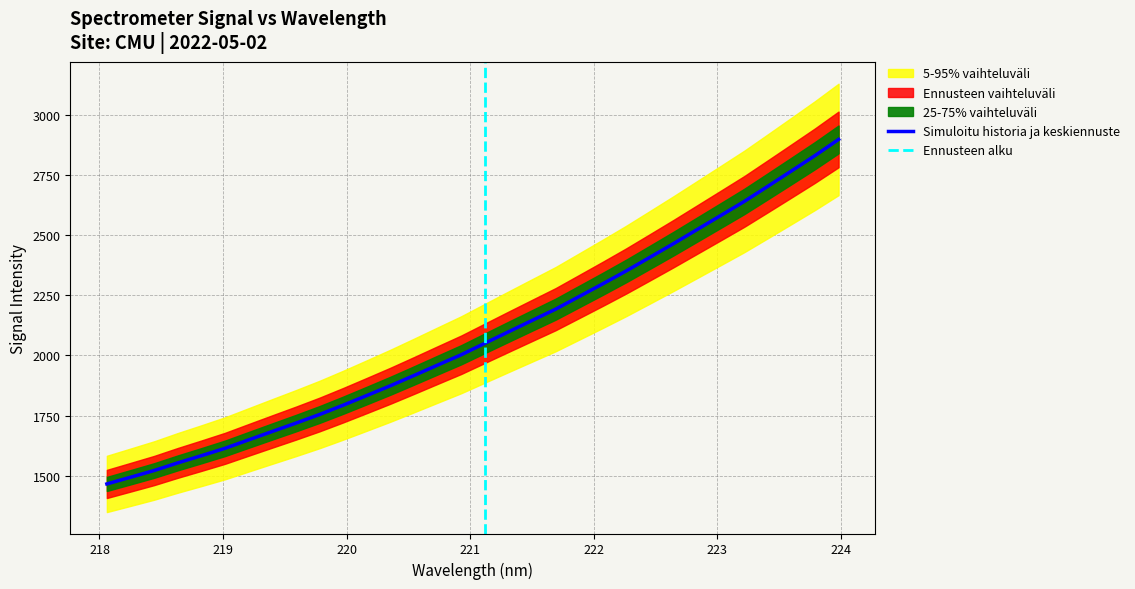

How many data points are less than 2050?

16